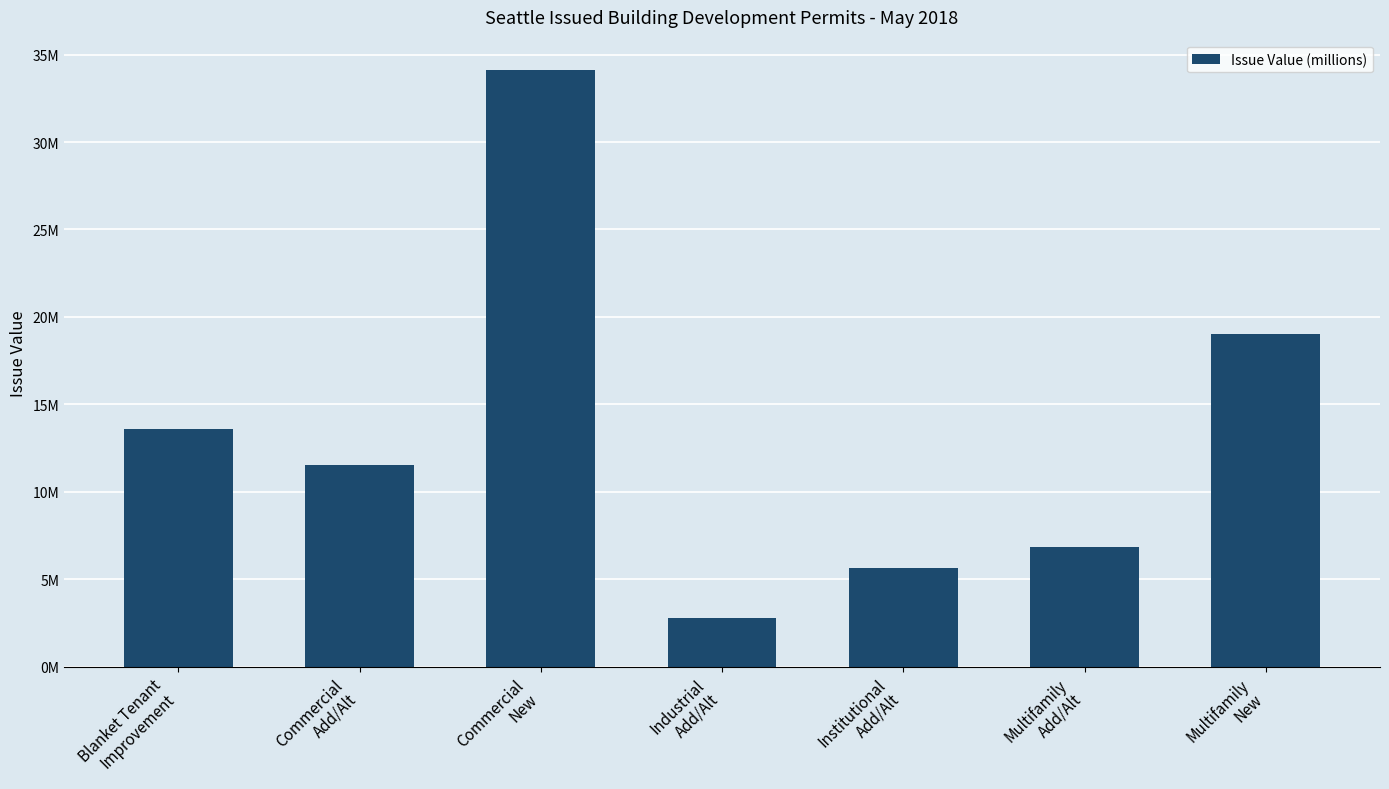

Which label corresponds to the largest value in the chart?

Commercial
New